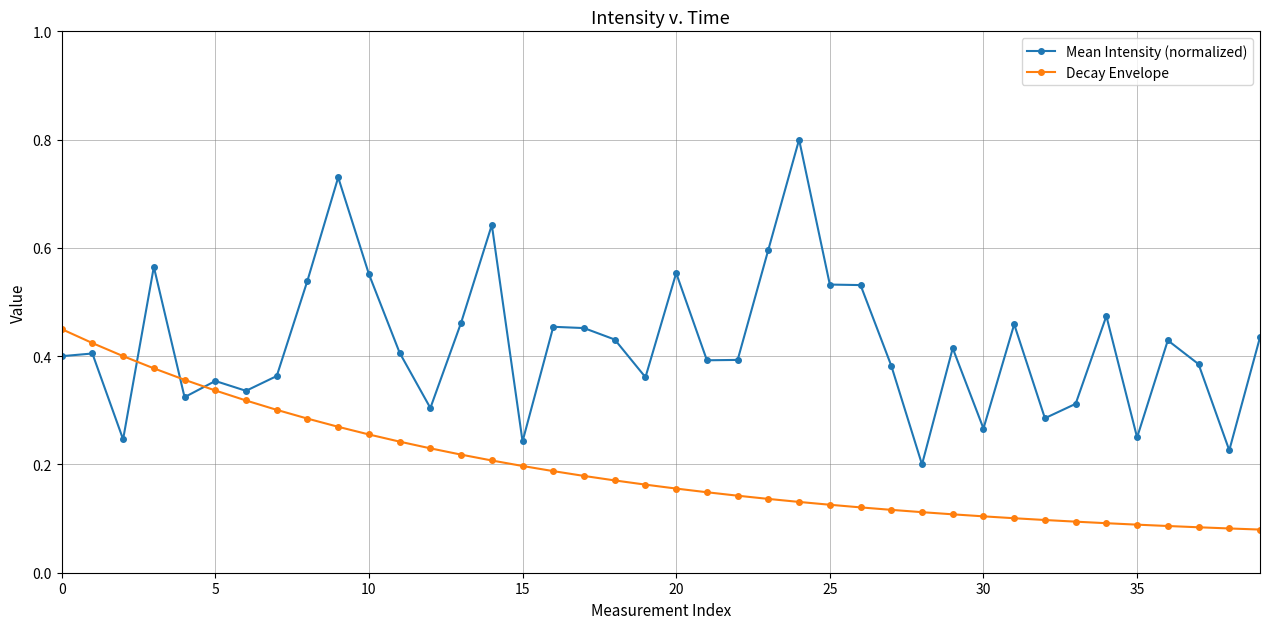

Which series has the largest total across all categories?

Mean Intensity (normalized)